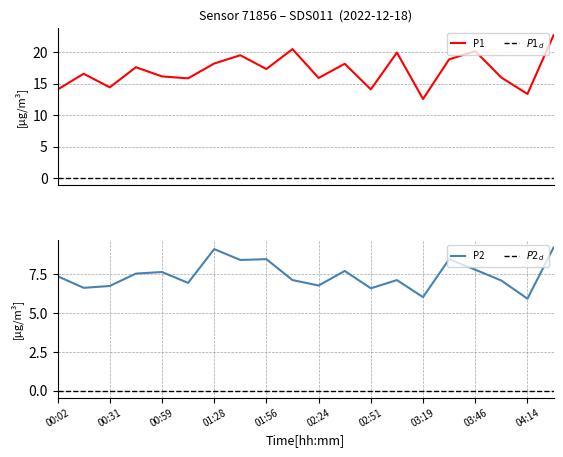

At how many categories does at least one series exceed 16?

12